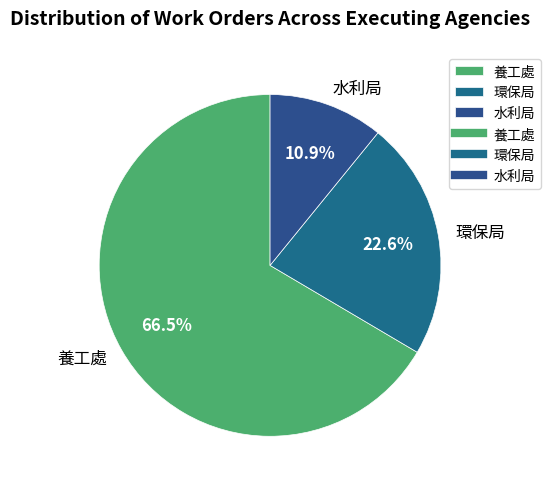

Which slice represents more than half of the pie?

養工處